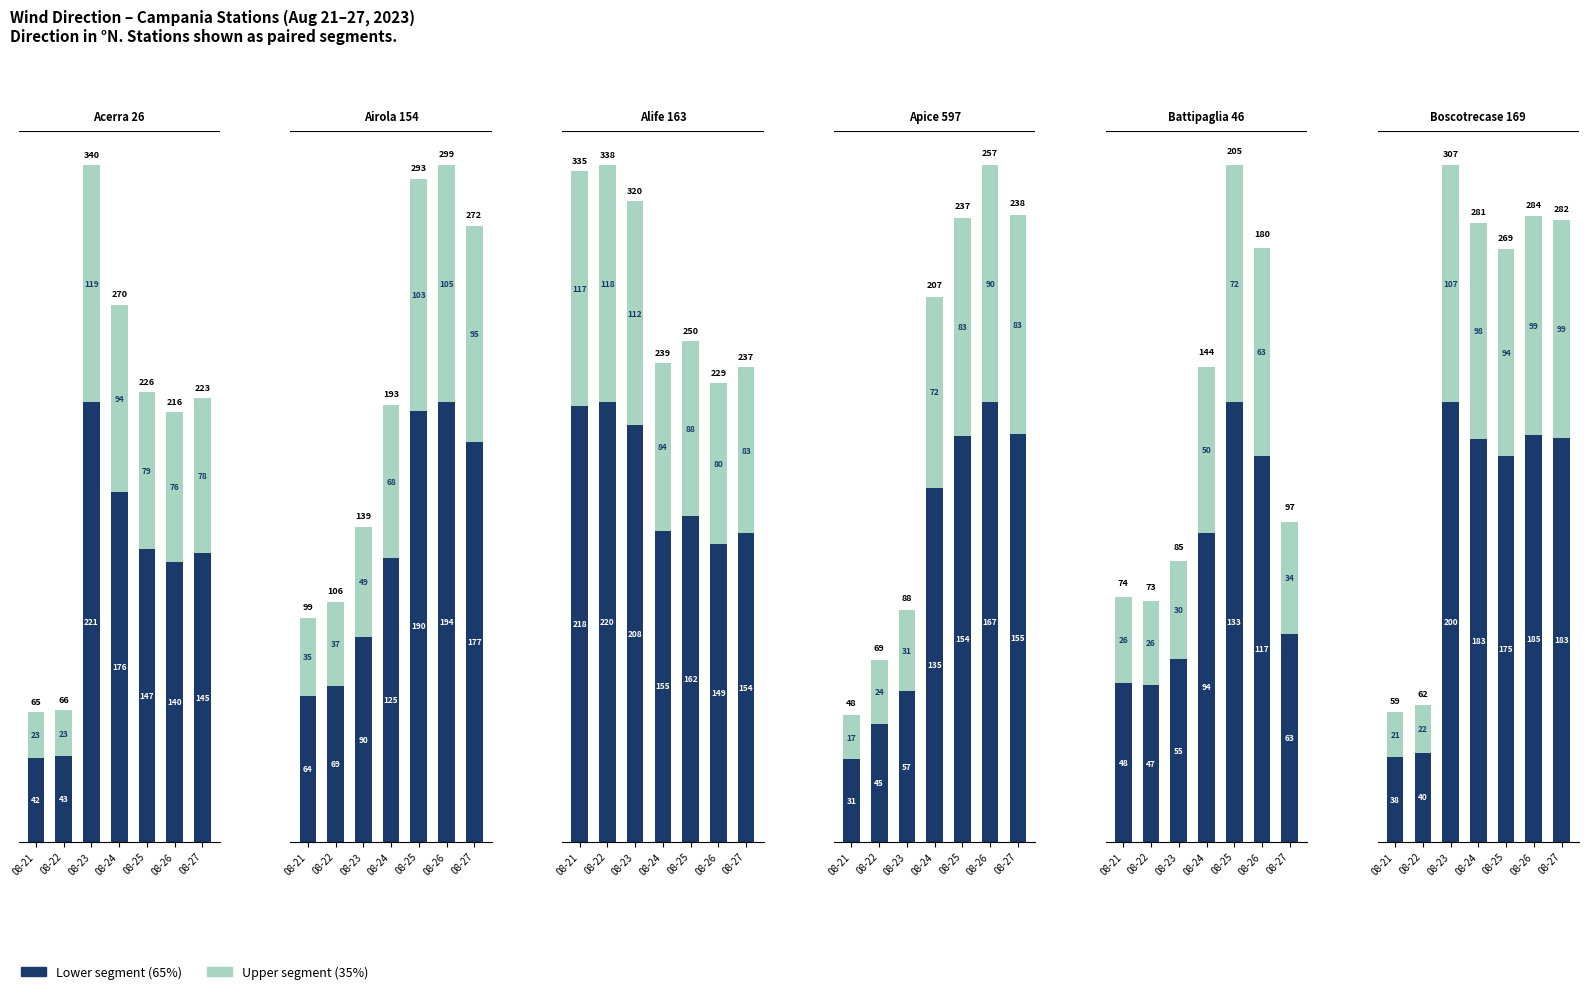

What is the sum of the Upper (35%) values at 08-24 and 08-21?

119.0